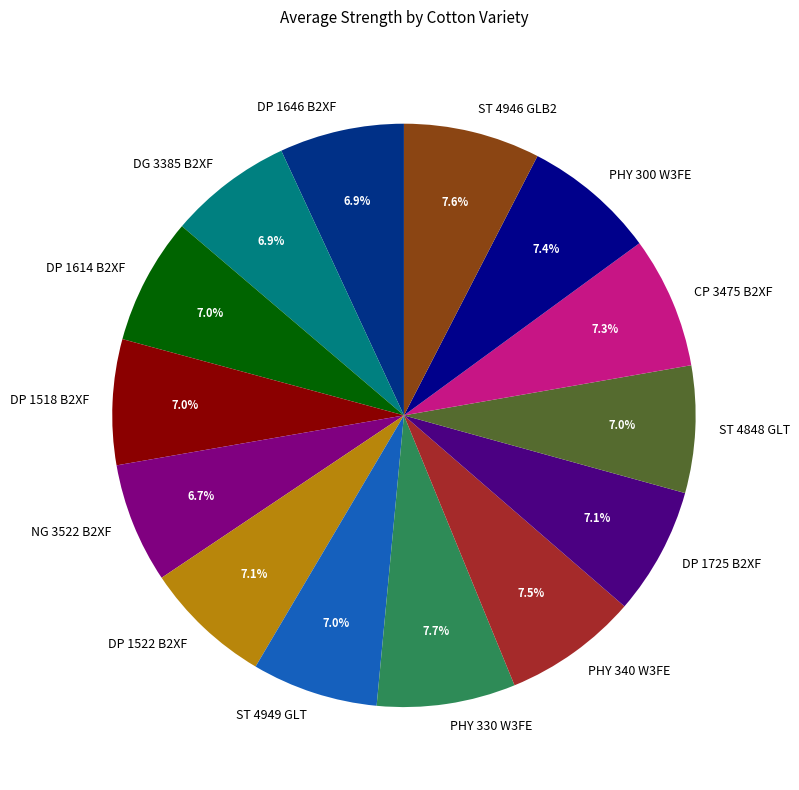

To the nearest percent, what is the combined percentage of ST 4848 GLT and DG 3385 B2XF?

14%